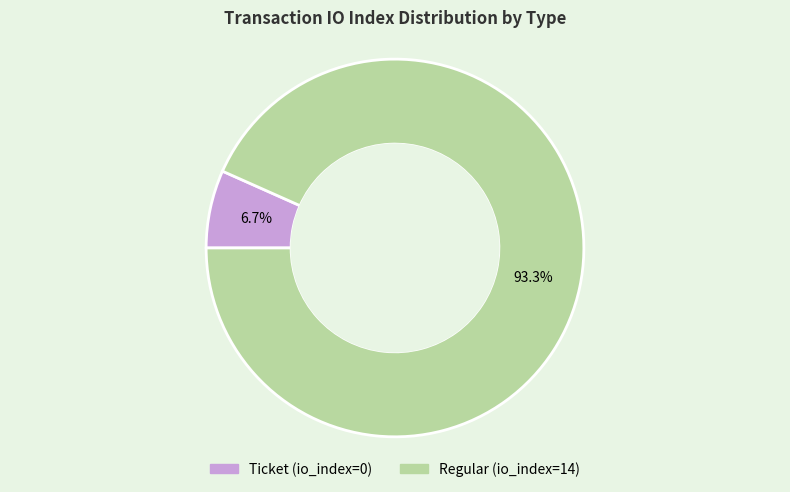

Which category has the smallest portion of the pie?

Ticket